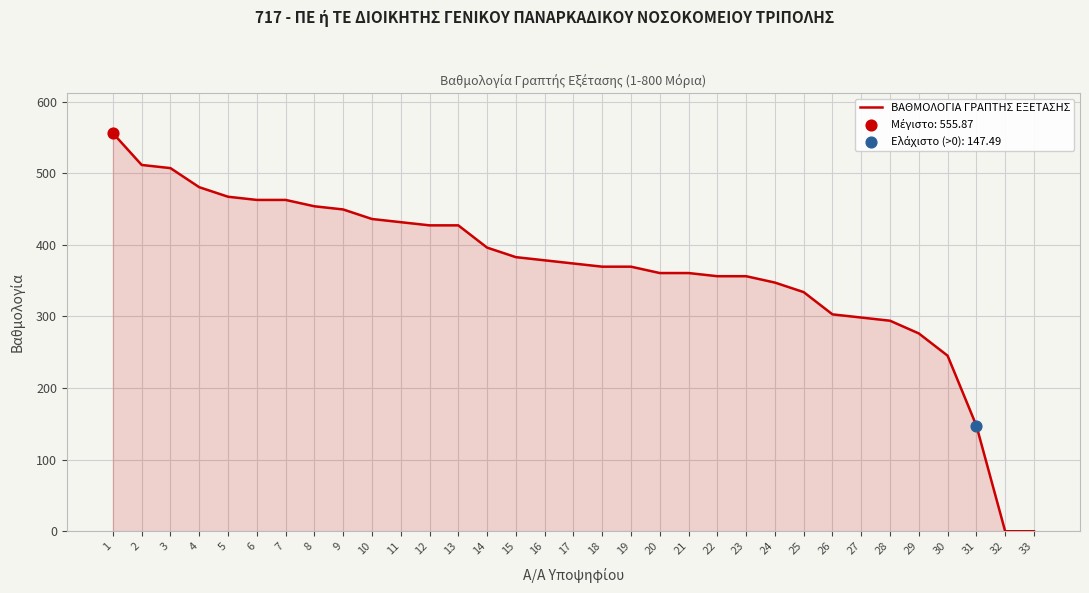

What is the ratio of the value at 20 to the value at 24?

1.0